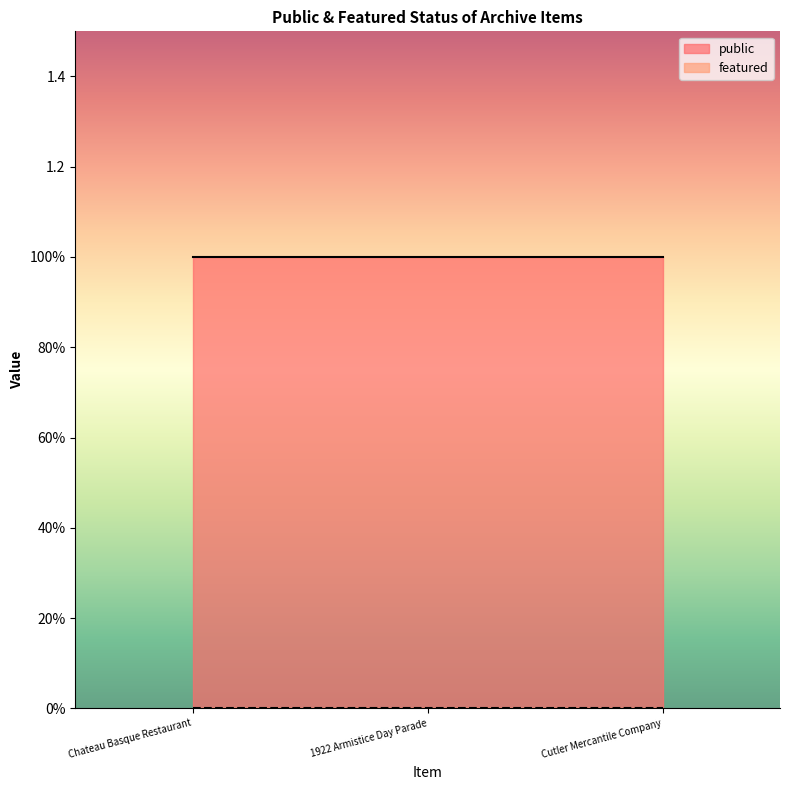

Does the chart have visible grid lines?

No